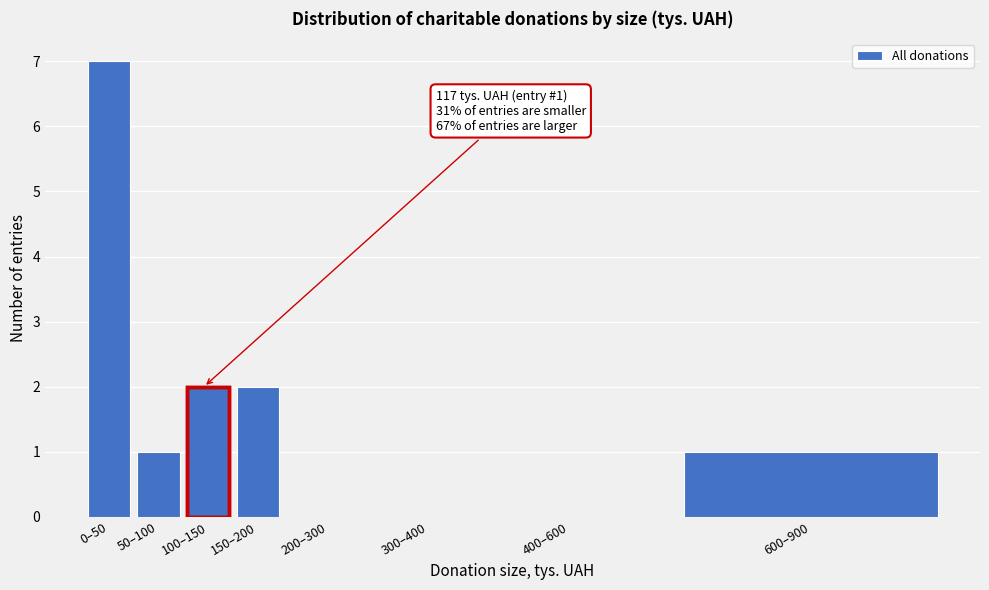

Reading left to right, list all the values displayed in this chart.

0–50=7	50–100=1	100–150=2	150–200=2	200–300=0	300–400=0	400–600=0	600–900=1